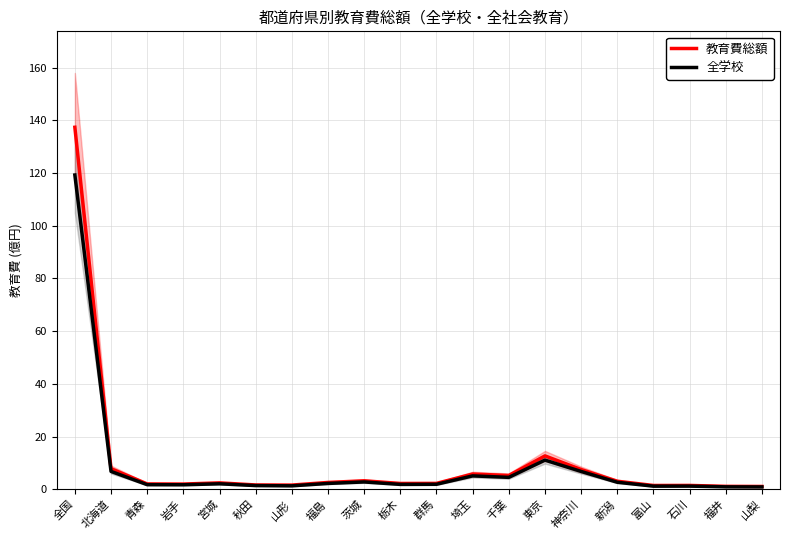

What is the sum of the 教育費総額 values at 神奈川 and 群馬?

9.7